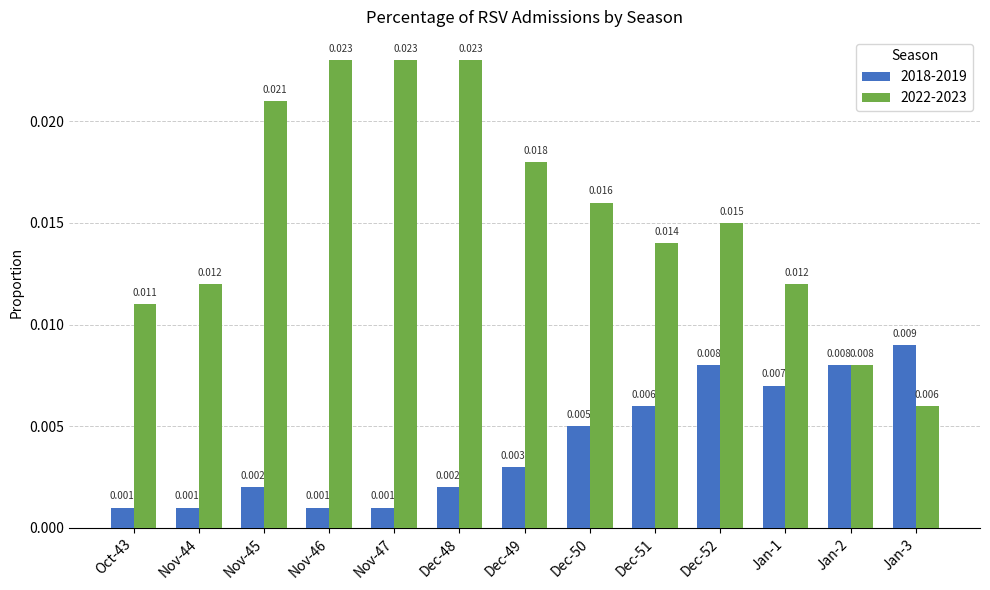

Is the value of 2018-2019 at Nov-44 greater than the value of 2022-2023 at Nov-44?

No